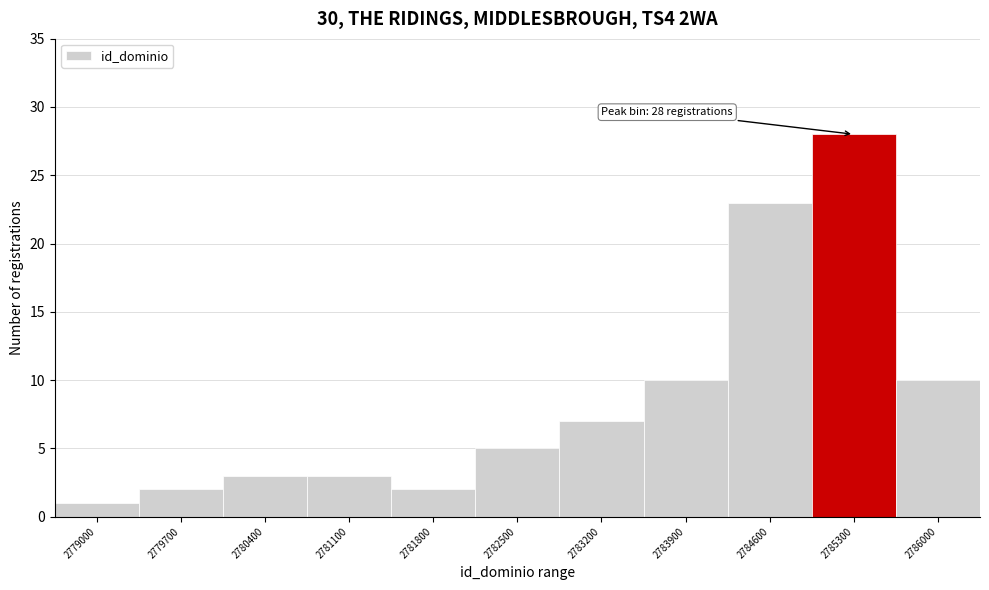

Reading left to right, list all the values displayed in this chart.

1	2	3	3	2	5	7	10	23	28	10